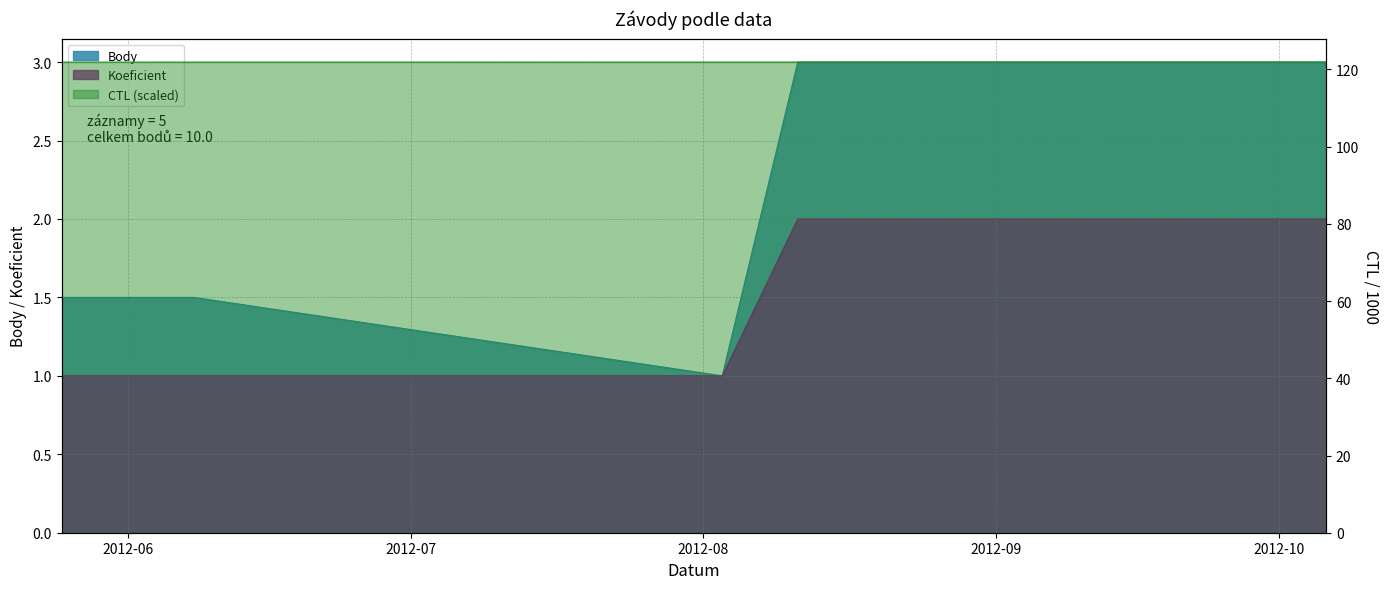

The CTL (scaled) series shows 59.9 at 2012-08-03. True or false?

False